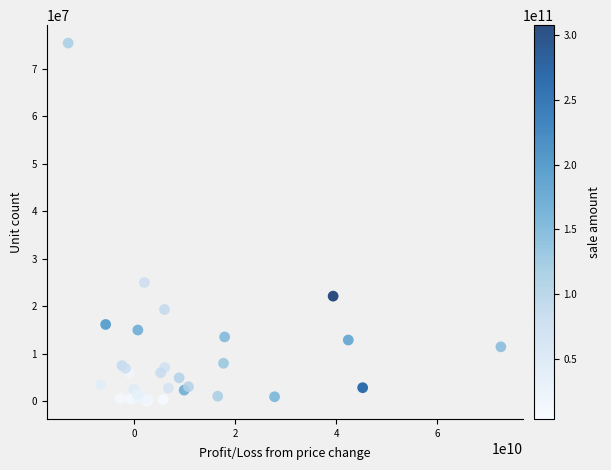

What Y value in the scatter plot is closest to 37722969?

25000000